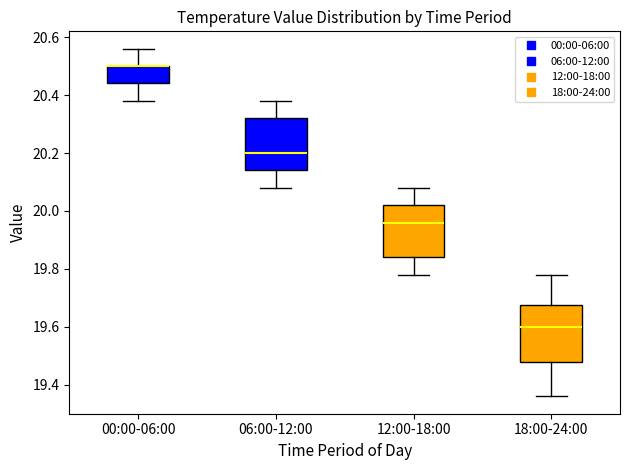

Reading left to right, transcribe this box plot: for each box, give where its median line is, the range the box spans, and where its two whiskers end, as read against the y-axis. The values are not printed on the chart, so give them approximately, as read against the axis.

00:00-06:00: median 20.50 (drawn on the box's upper edge), box 20.44 to 20.50, whiskers 20.38 to 20.56
06:00-12:00: median 20.20, box 20.14 to 20.32, whiskers 20.08 to 20.38
12:00-18:00: median 19.96, box 19.84 to 20.02, whiskers 19.78 to 20.08
18:00-24:00: median 19.60, box 19.48 to 19.68, whiskers 19.36 to 19.78